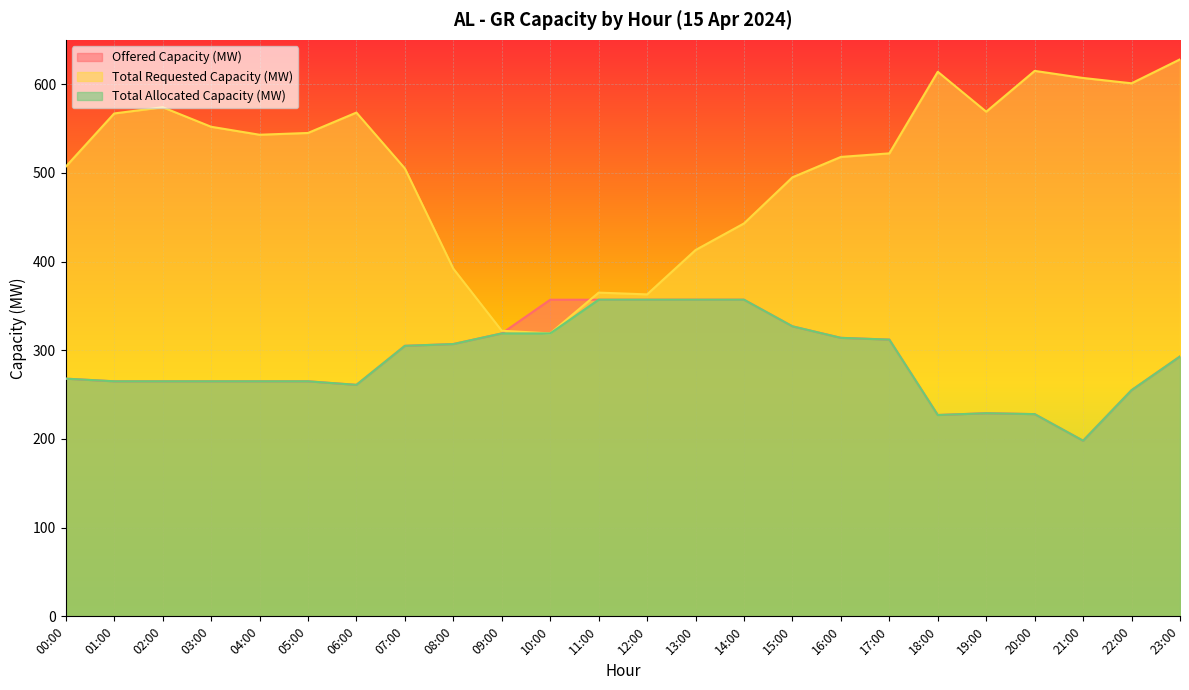

Reading right to left, list all the values displayed in this chart.

Offered Capacity (MW): 293	255	198	228	229	227	312	314	327	357	357	357	357	357	319	307	305	261	265	265	265	265	265	268
Total Requested Capacity (MW): 628	601	607	615	569	614	522	518	495	443	413	363	365	319	322	392	505	568	545	543	552	574	567	507
Total Allocated Capacity (MW): 293	255	198	228	229	227	312	314	327	357	357	357	357	319	319	307	305	261	265	265	265	265	265	268